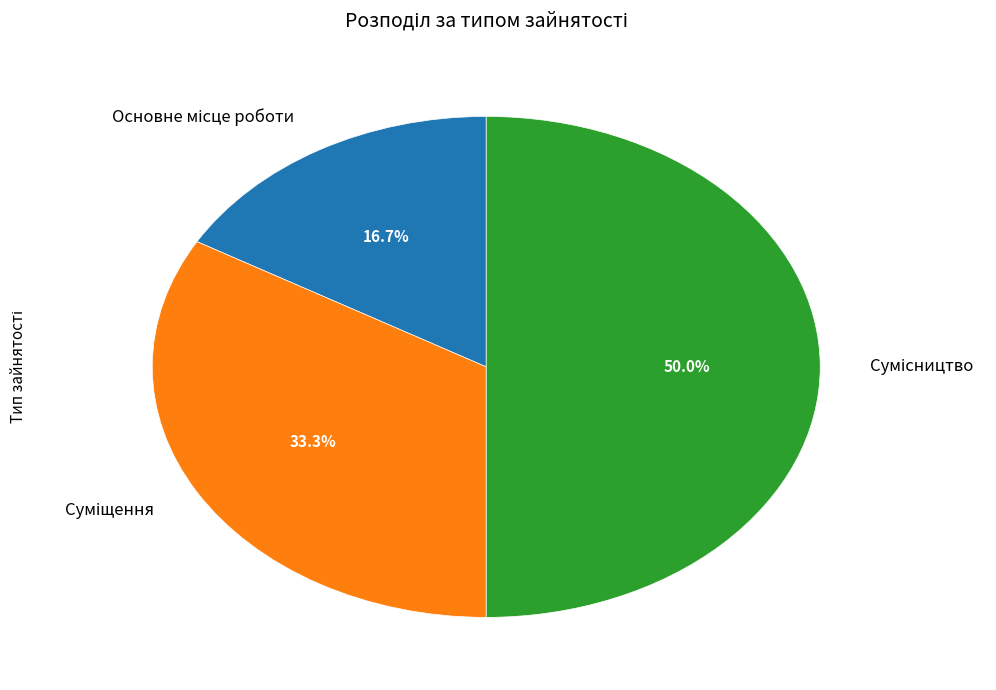

What is the largest slice in the pie chart?

Сумісництво